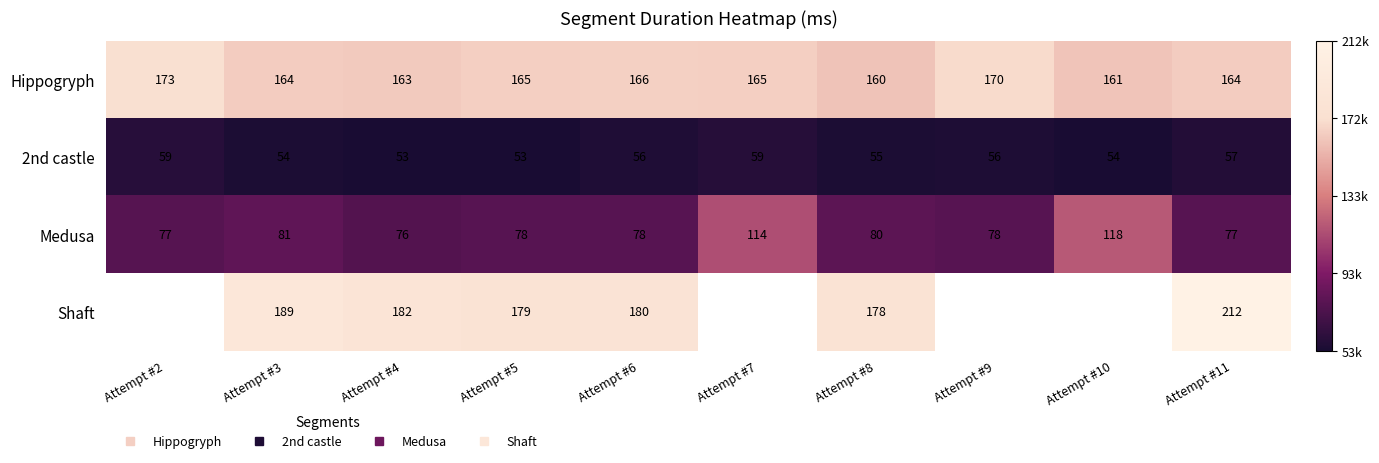

Between Attempt #7 and Attempt #5, which is larger?

Attempt #7